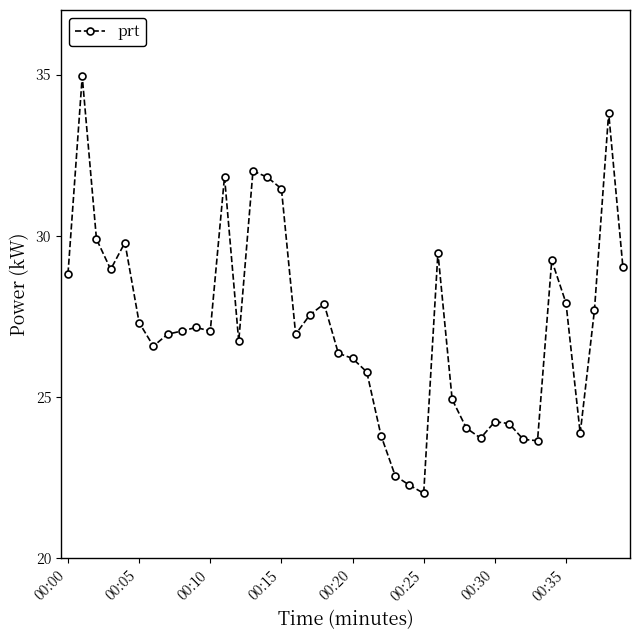

What is the average value?

27.2